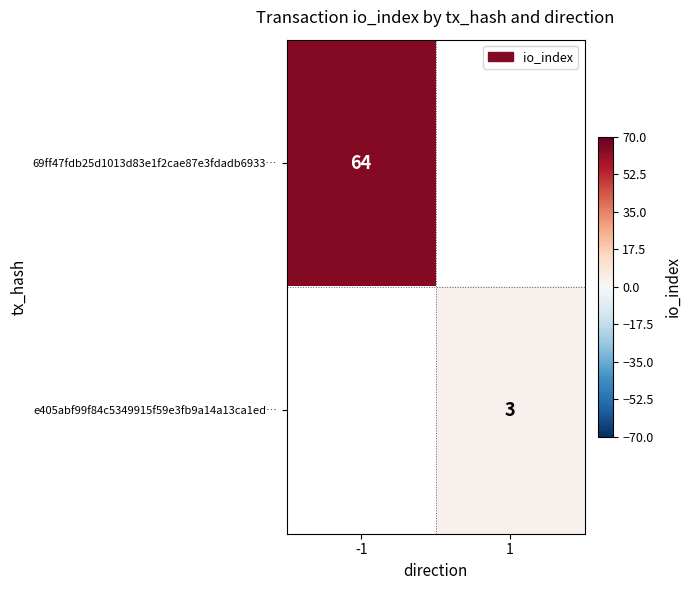

Which has a higher value, 1 or -1?

-1